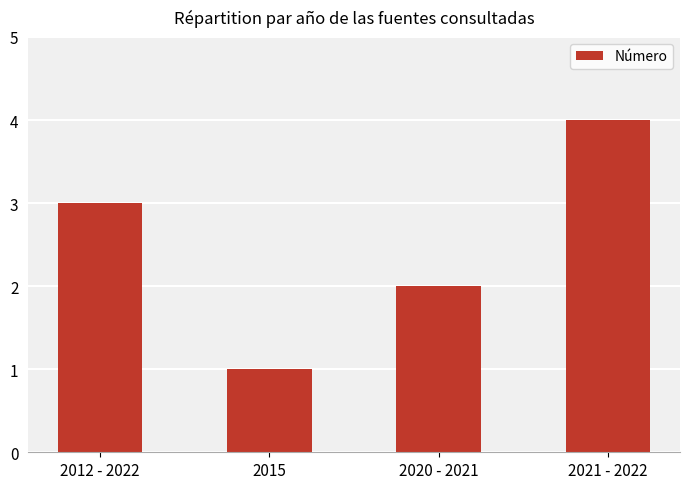

Which label corresponds to the smallest value in the chart?

2015